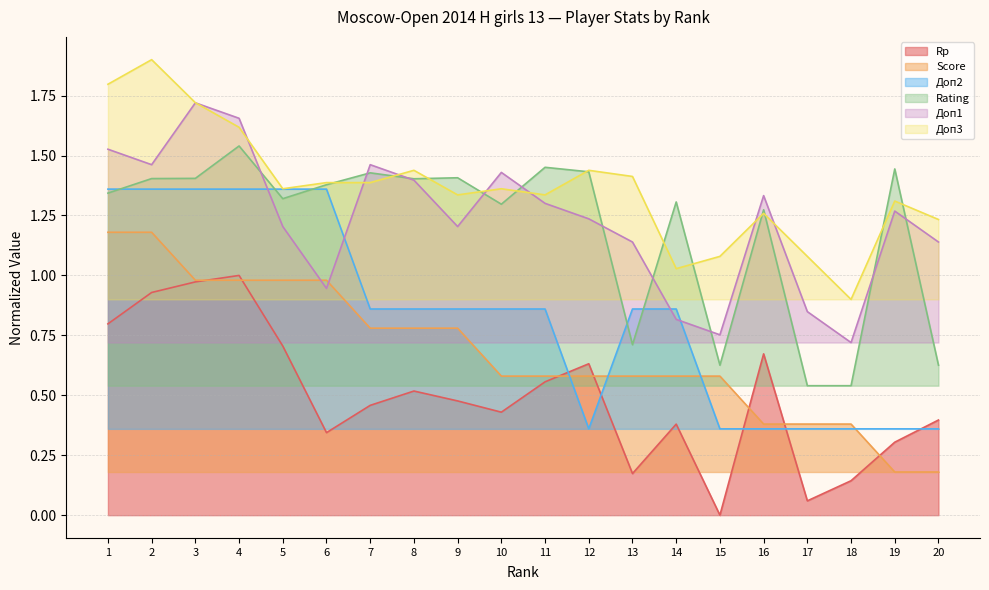

Reading left to right, list all the values displayed in this chart.

Rp: 0.8	0.9	1.0	1.0	0.7	0.3	0.5	0.5	0.5	0.4	0.6	0.6	0.2	0.4	0.0	0.7	0.1	0.1	0.3	0.4
Score: 1.2	1.2	1.0	1.0	1.0	1.0	0.8	0.8	0.8	0.6	0.6	0.6	0.6	0.6	0.6	0.4	0.4	0.4	0.2	0.2
Доп2: 1.4	1.4	1.4	1.4	1.4	1.4	0.9	0.9	0.9	0.9	0.9	0.4	0.9	0.9	0.4	0.4	0.4	0.4	0.4	0.4
Rating: 1.3	1.4	1.4	1.5	1.3	1.4	1.4	1.4	1.4	1.3	1.5	1.4	0.7	1.3	0.6	1.3	0.5	0.5	1.4	0.6
Доп1: 1.5	1.5	1.7	1.7	1.2	0.9	1.5	1.4	1.2	1.4	1.3	1.2	1.1	0.8	0.8	1.3	0.8	0.7	1.3	1.1
Доп3: 1.8	1.9	1.7	1.6	1.4	1.4	1.4	1.4	1.3	1.4	1.3	1.4	1.4	1.0	1.1	1.3	1.1	0.9	1.3	1.2